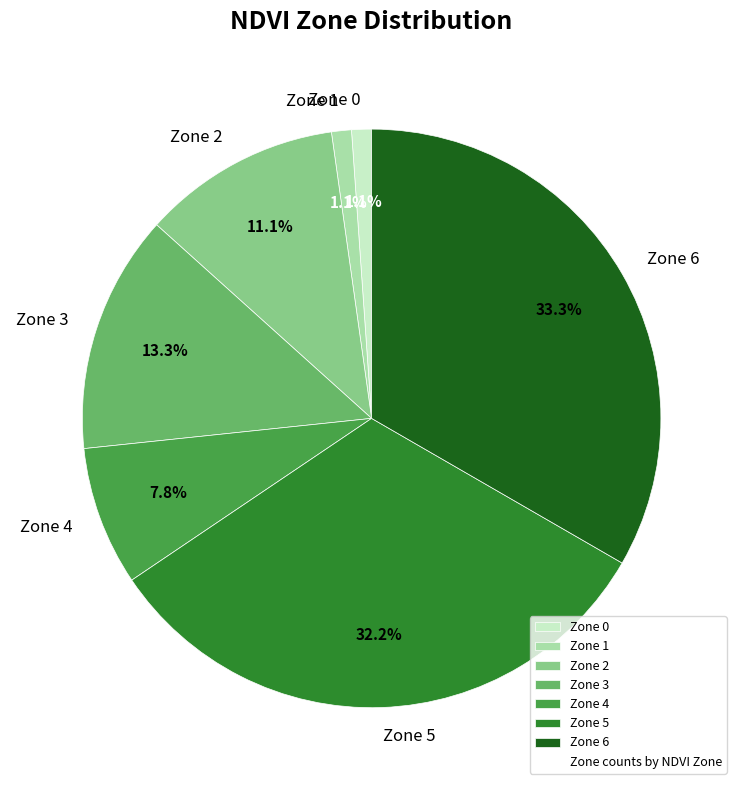

How much of the chart is everything except Zone 1?

98.9%